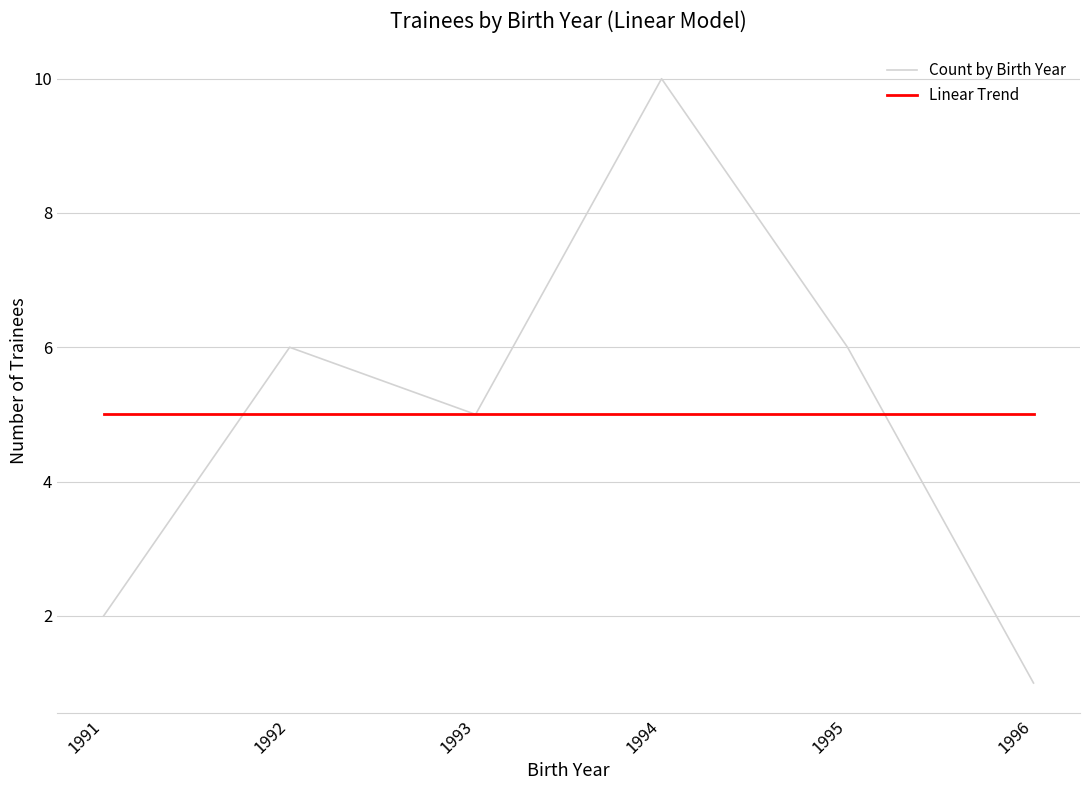

Rank the series by their maximum value, from lowest to highest.

Linear Trend, Count by Birth Year